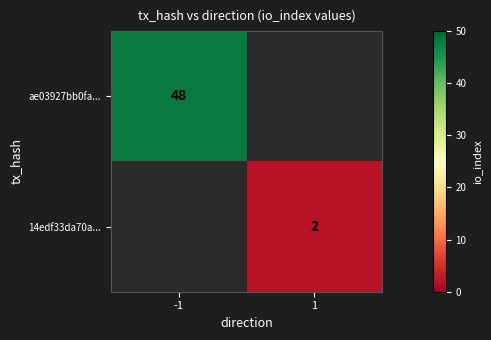

The value of ae03927bb0fa... at -1 is 74. True or false?

False